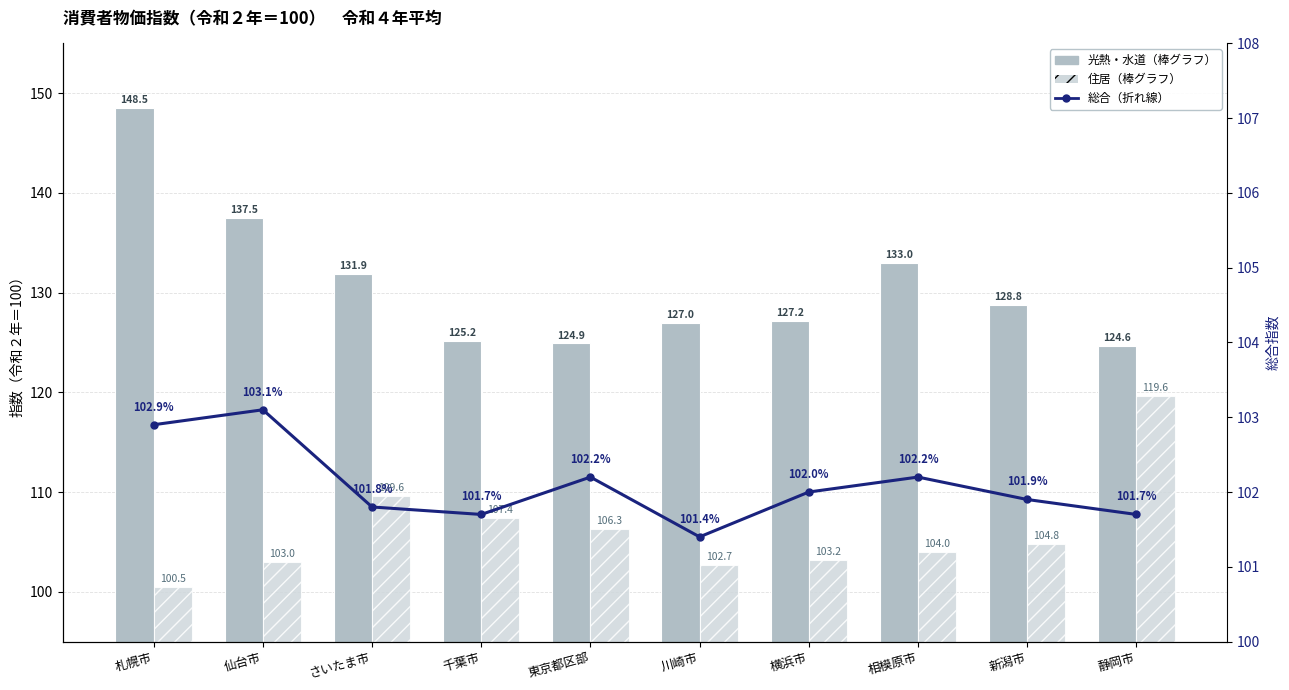

List the labels in order of 住居 value, largest first.

静岡市, さいたま市, 千葉市, 東京都区部, 新潟市, 相模原市, 横浜市, 仙台市, 川崎市, 札幌市